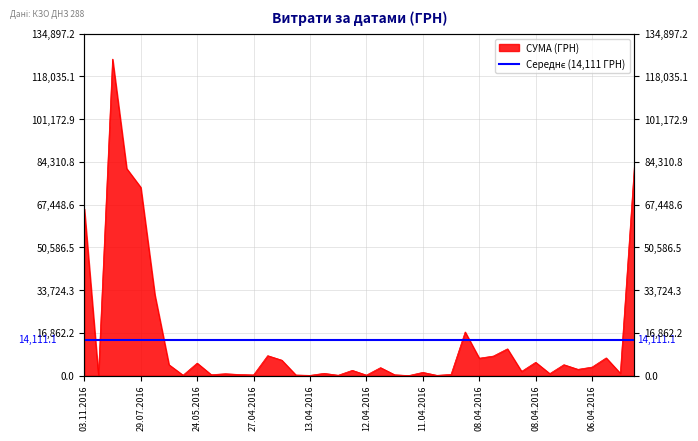

What is the sum of the values at 22.04.2016 and 13.04.2016?

8005.5